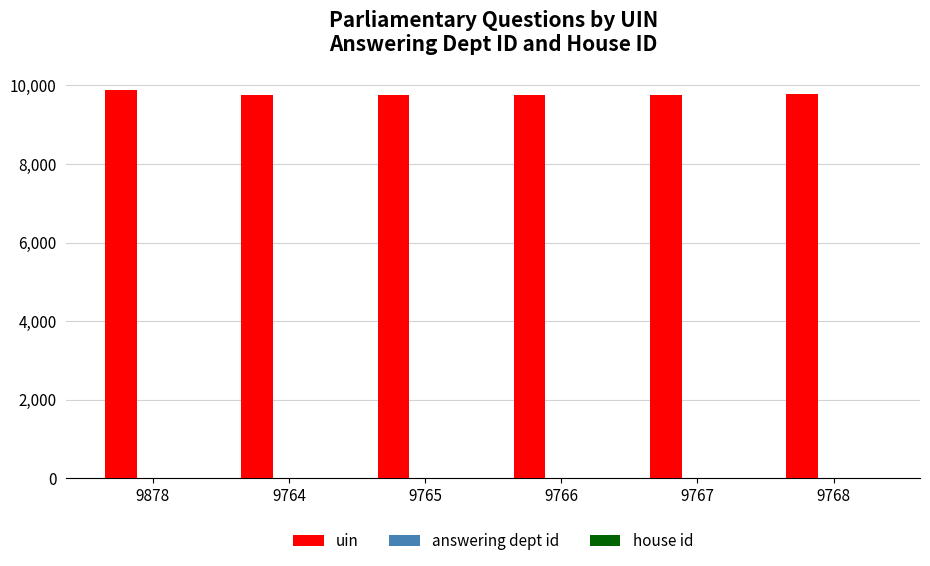

Which series has the largest total across all categories?

uin